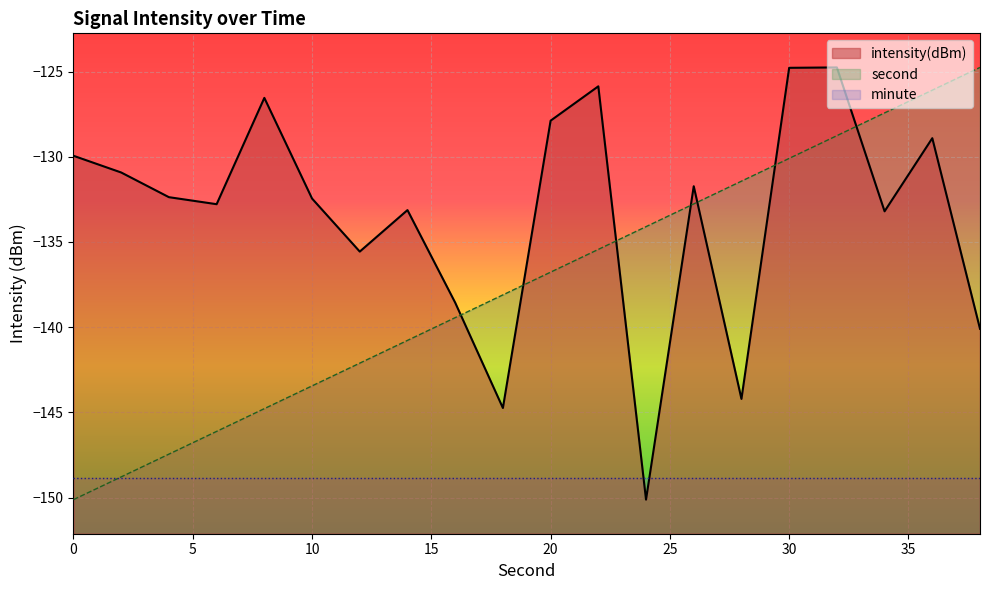

What is the value of the second point at the 13th from the left?

-134.1